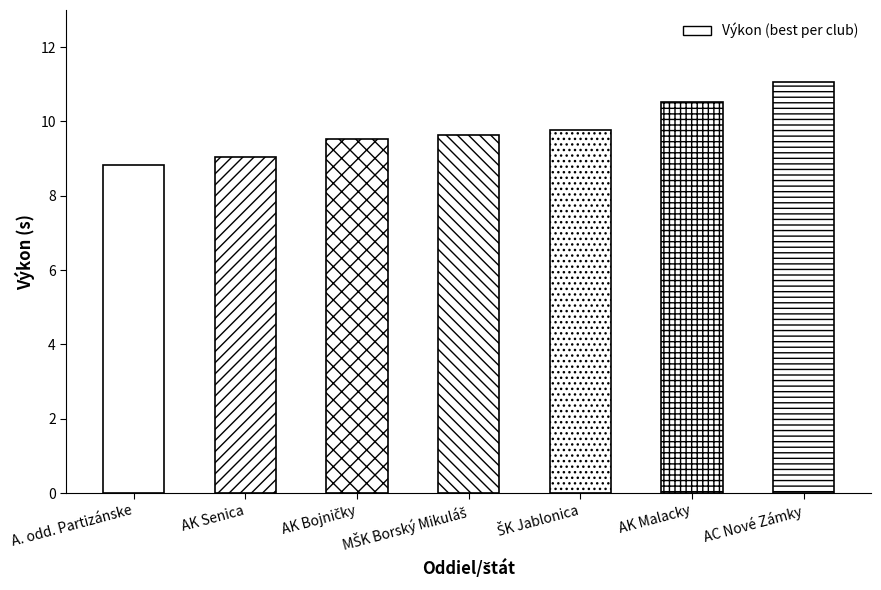

Reading left to right, extract all data points from this chart.

8.8	9.1	9.5	9.6	9.8	10.5	11.1